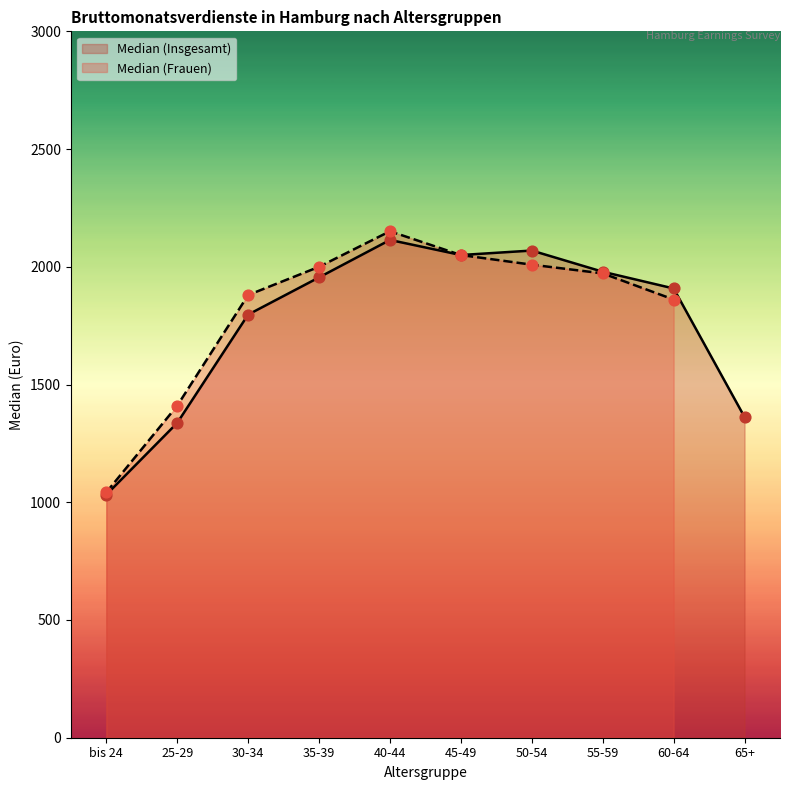

What is the change in value from bis 24 to 35-39?

+923